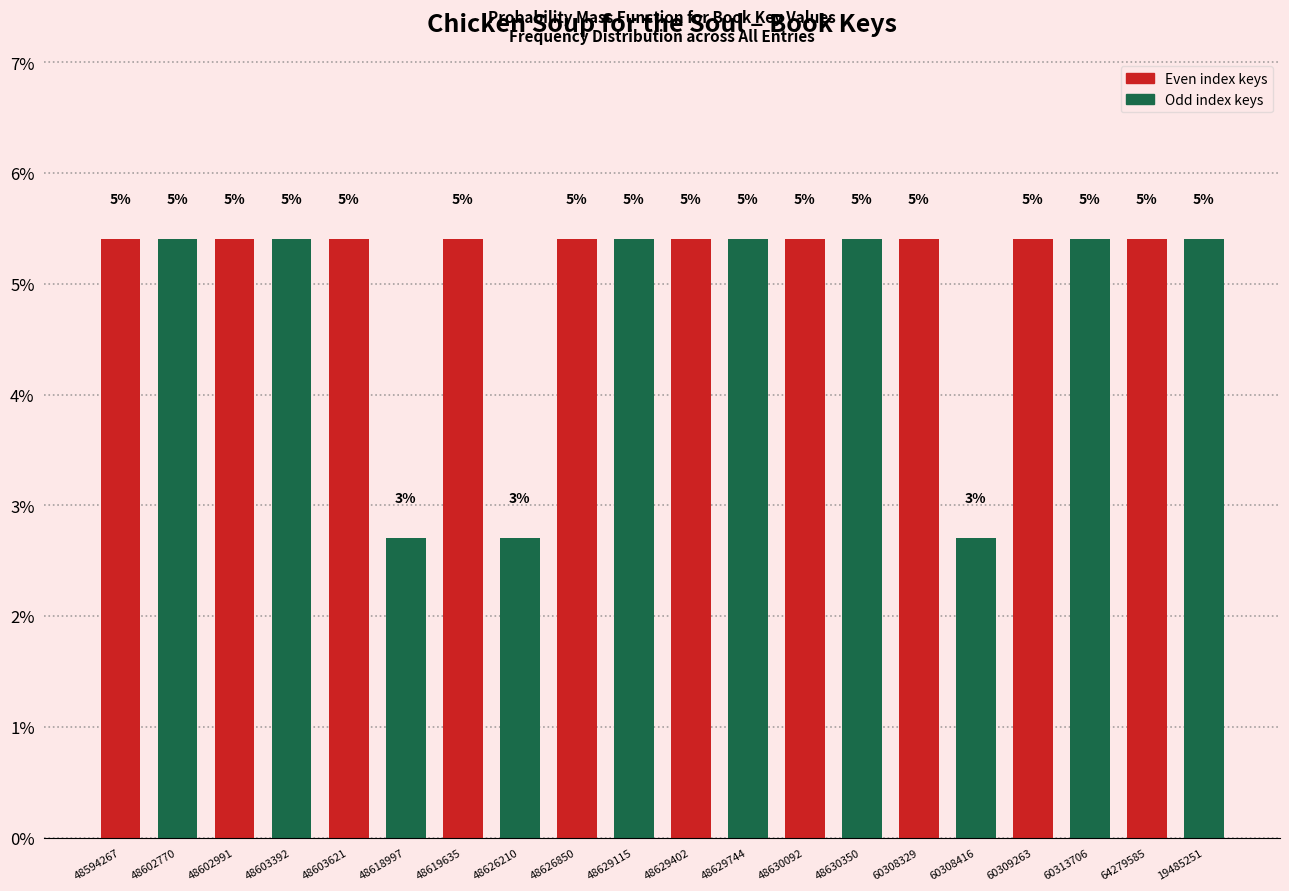

Does the chart contain any negative values?

No